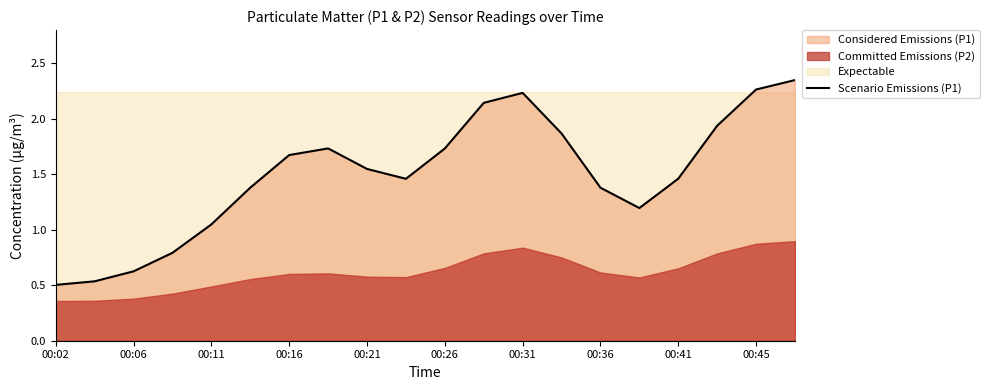

Where does the Scenario Emissions (P1) series first go above 1?

00:11